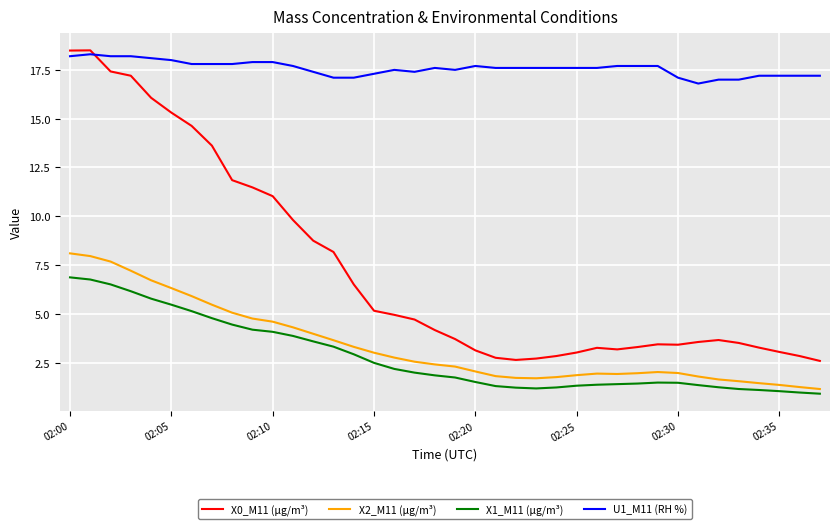

True or false: X1_M11 (μg/m³) and X0_M11 (μg/m³) intersect in this chart.

False